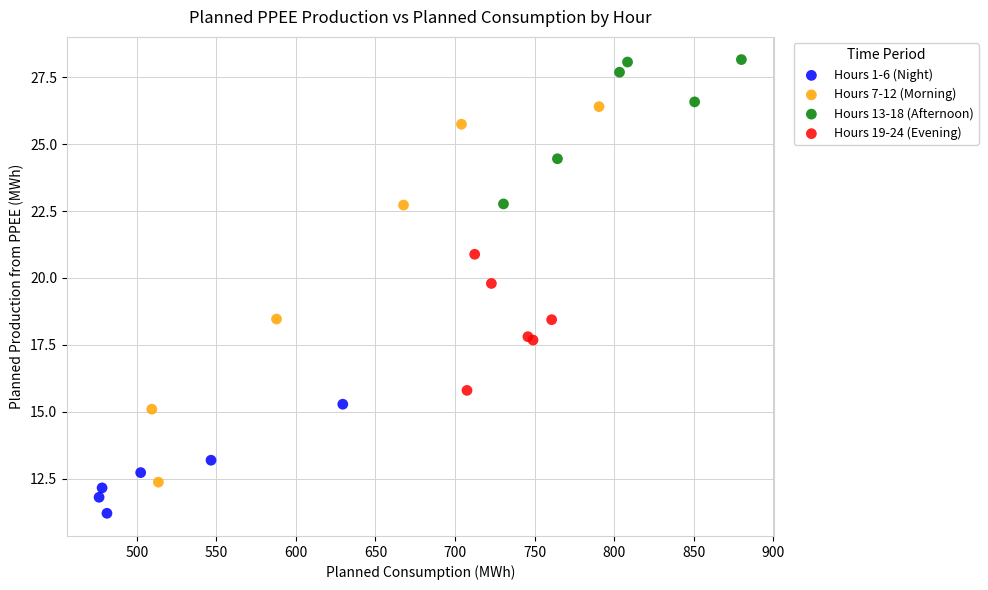

Which series contains the lowest Y value?

Hours 1-6 (Night)